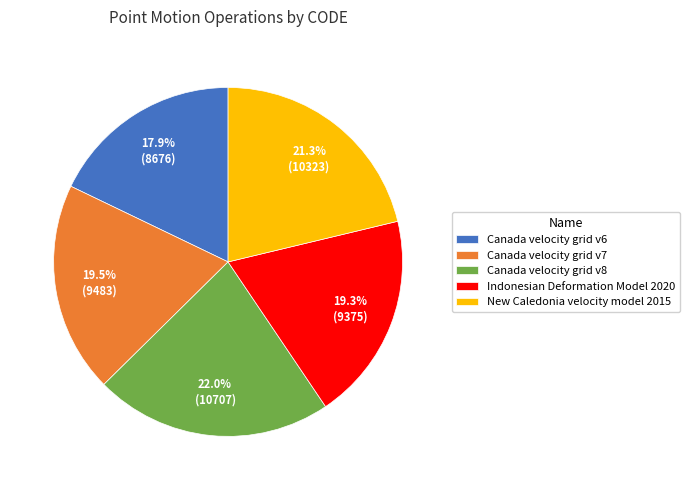

What is the ratio of the value at Indonesian Deformation Model 2020 to the value at Canada velocity grid v6?

1.1